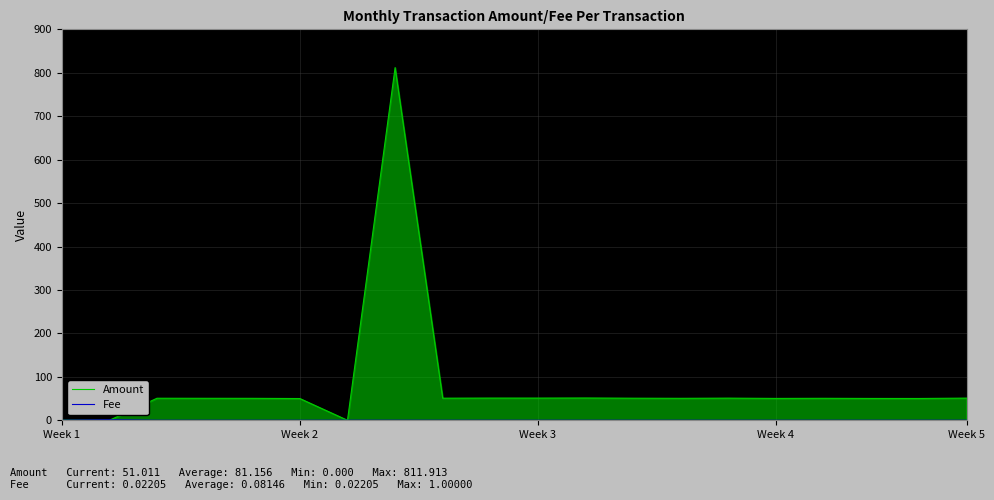

What is the spread (max minus min) of values at Week 2?

50.0